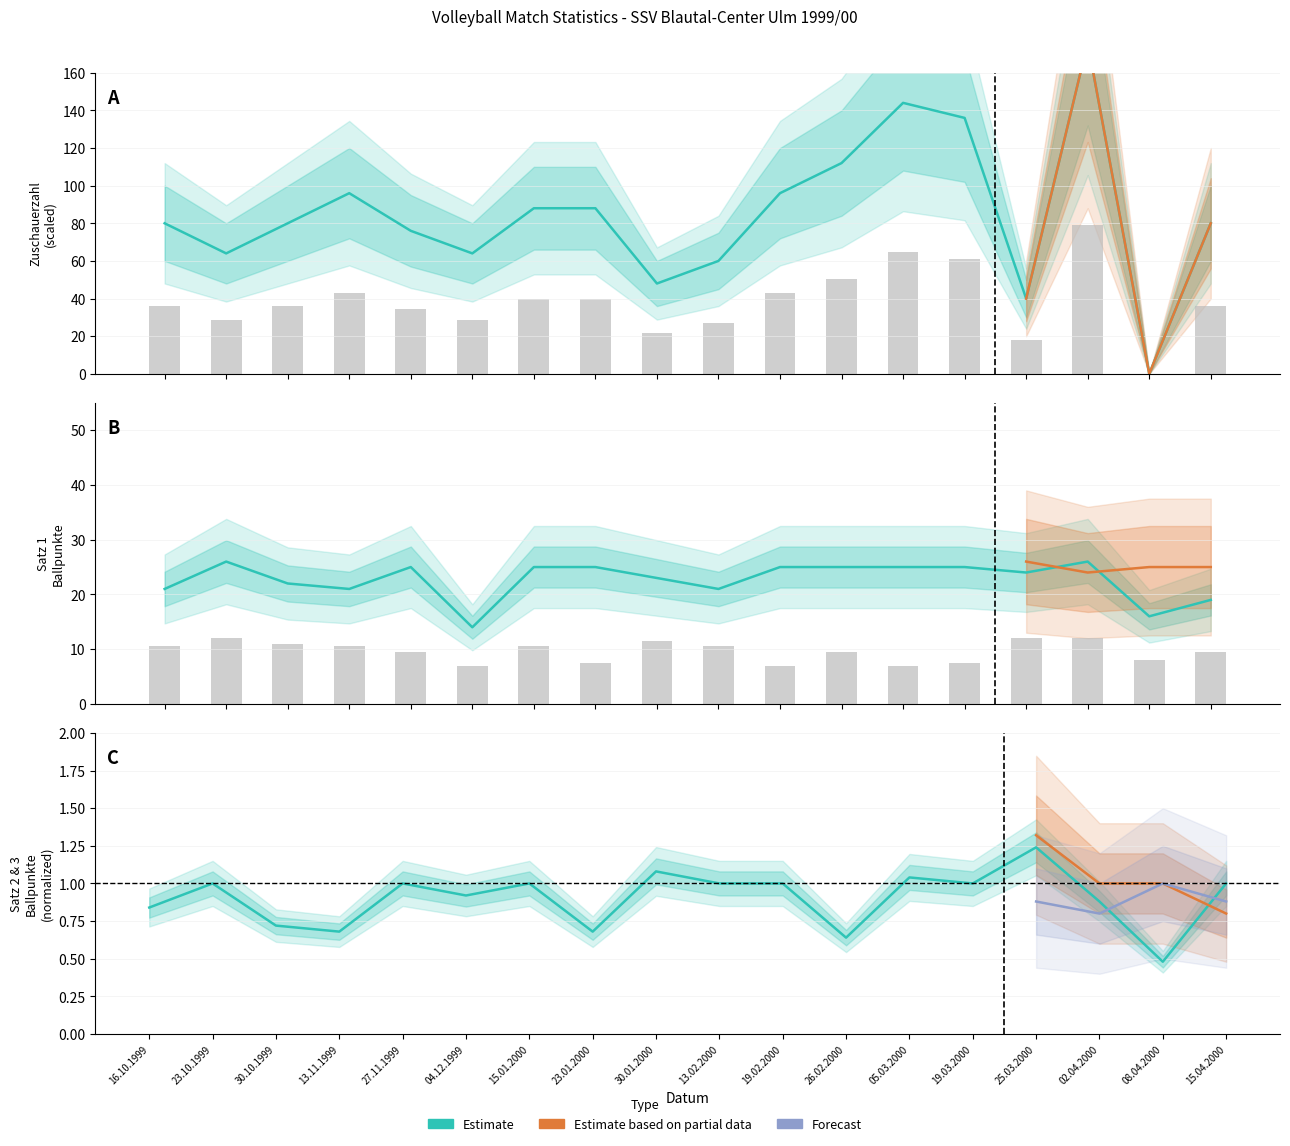

Reading left to right, extract all data points from this chart.

Zuschauerzahl: 16.10.1999=36.0	23.10.1999=28.8	30.10.1999=36.0	13.11.1999=43.2	27.11.1999=34.2	04.12.1999=28.8	15.01.2000=39.6	23.01.2000=39.6	30.01.2000=21.6	13.02.2000=27.0	19.02.2000=43.2	26.02.2000=50.4	05.03.2000=64.8	19.03.2000=61.2	25.03.2000=18.0	02.04.2000=79.2	08.04.2000=0.0	15.04.2000=36.0
Satz 1 - Ballpunkte 1: 16.10.1999=21.0	23.10.1999=26.0	30.10.1999=22.0	13.11.1999=21.0	27.11.1999=25.0	04.12.1999=14.0	15.01.2000=25.0	23.01.2000=25.0	30.01.2000=23.0	13.02.2000=21.0	19.02.2000=25.0	26.02.2000=25.0	05.03.2000=25.0	19.03.2000=25.0	25.03.2000=24.0	02.04.2000=26.0	08.04.2000=16.0	15.04.2000=19.0
Satz 2 - Ballpunkte 1: 16.10.1999=0.8	23.10.1999=1.0	30.10.1999=0.7	13.11.1999=0.7	27.11.1999=1.0	04.12.1999=0.9	15.01.2000=1.0	23.01.2000=0.7	30.01.2000=1.1	13.02.2000=1.0	19.02.2000=1.0	26.02.2000=0.6	05.03.2000=1.0	19.03.2000=1.0	25.03.2000=1.2	02.04.2000=0.9	08.04.2000=0.5	15.04.2000=1.0